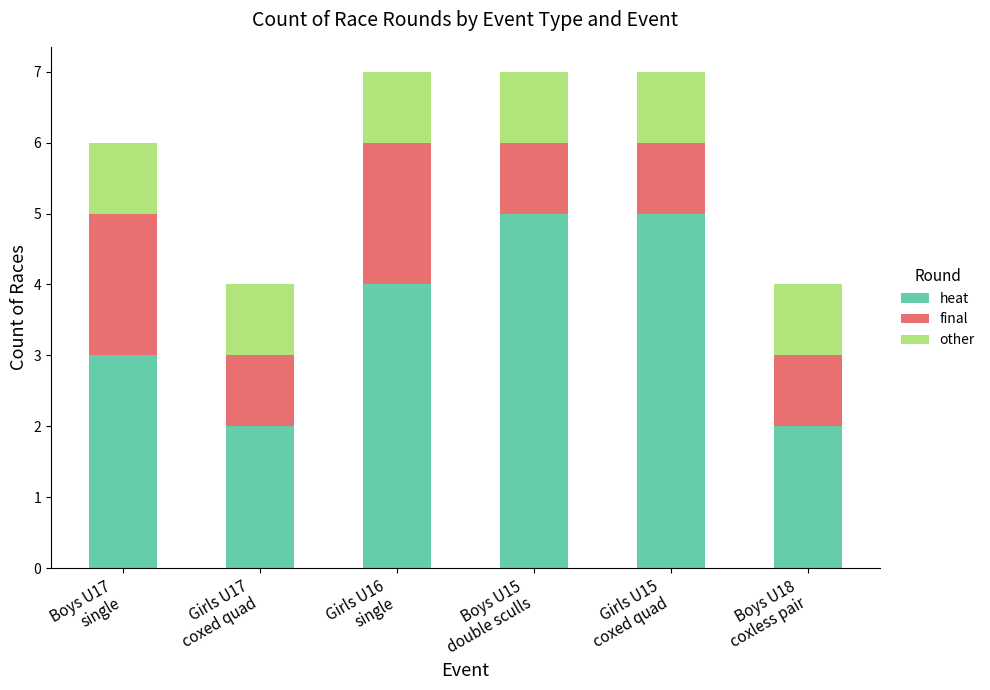

What is the difference between the second highest and minimum values in the heat series?

3